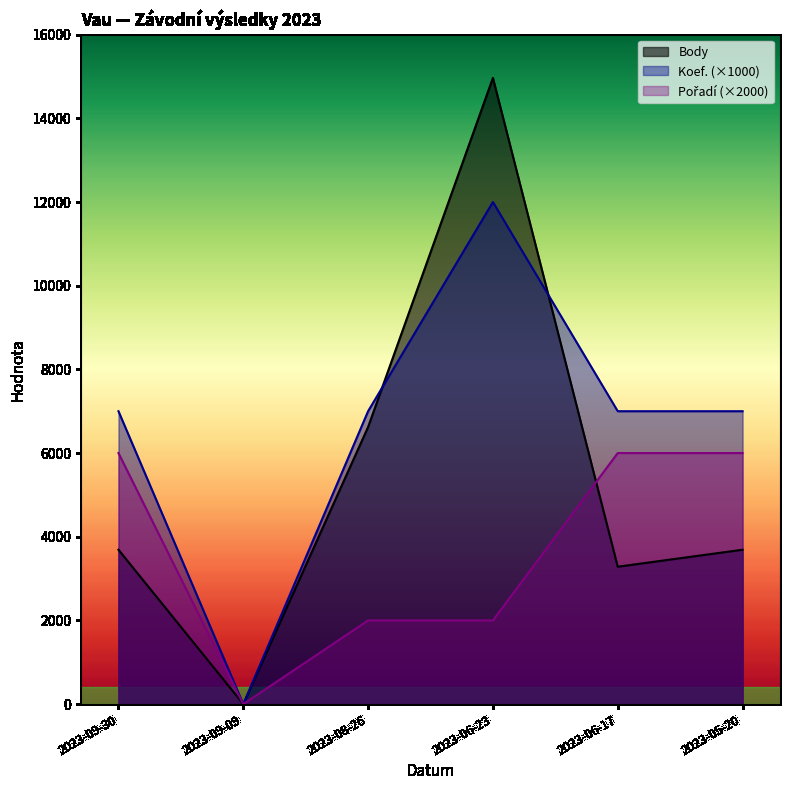

What is the greatest value displayed?

14966